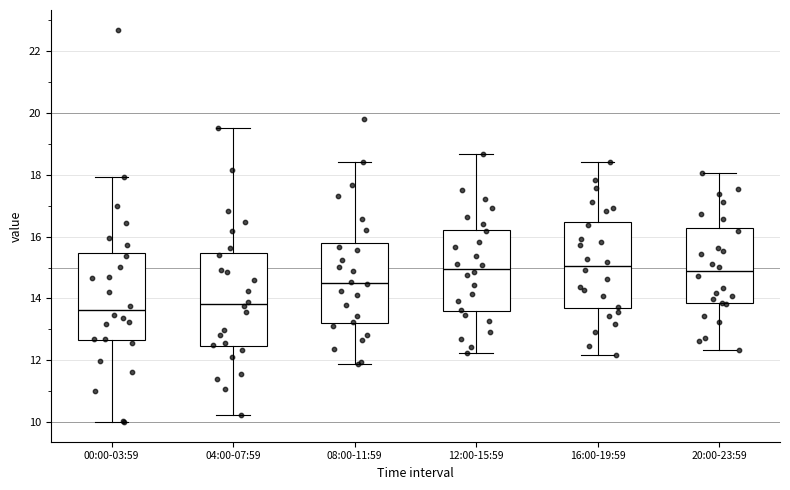

Where does the upper whisker of the box for 04:00-07:59 end on the y-axis? The values are not printed on the chart, so give them approximately, as read against the axis.

19.6